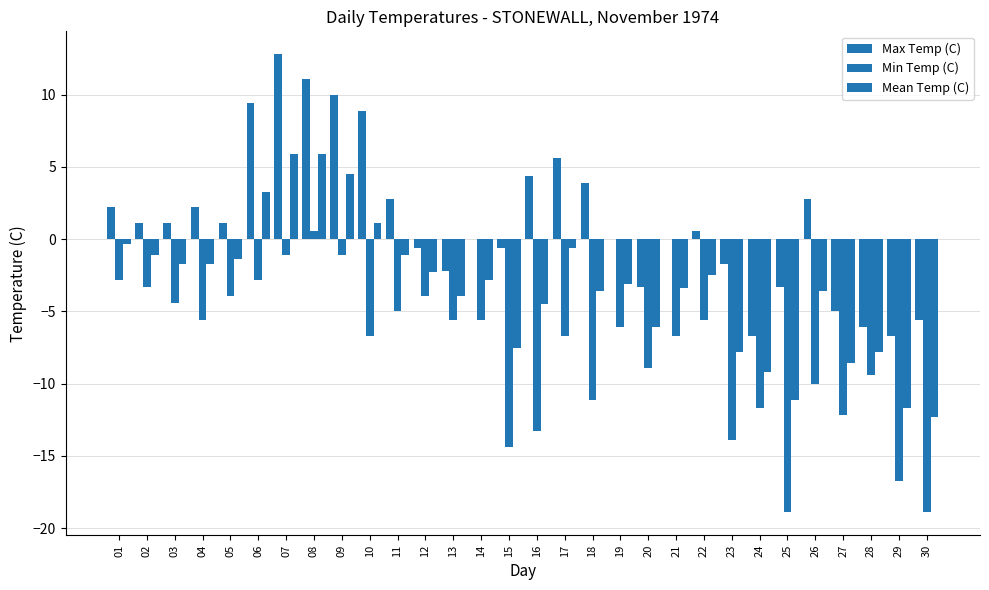

What is the value of the Mean Temp (C) bar at the 2nd from the left?

-1.1